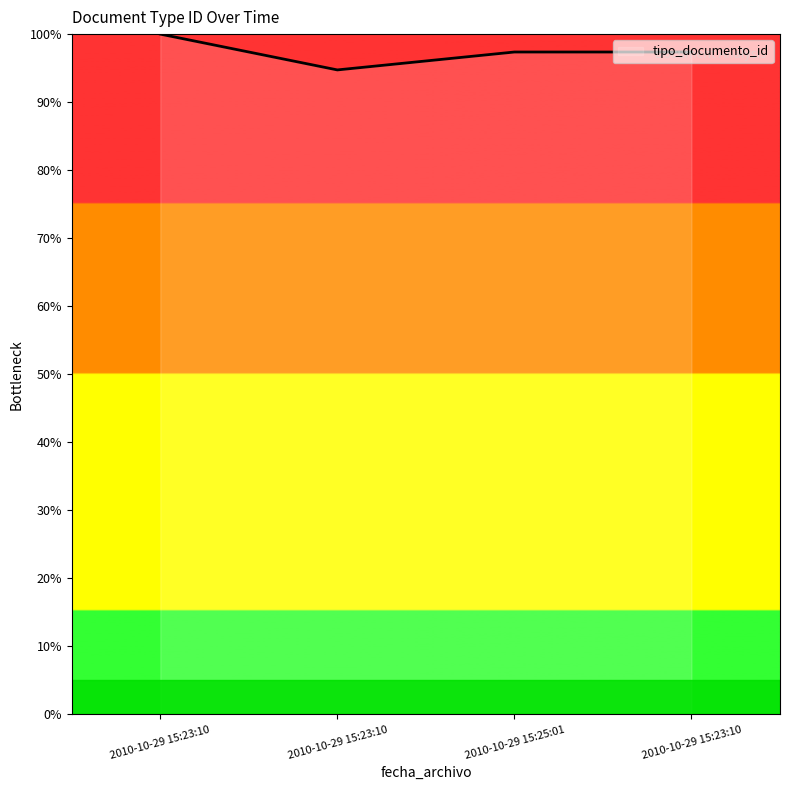

True or false: the data shows 158.2 at 2010-10-29 15:23:10.

False